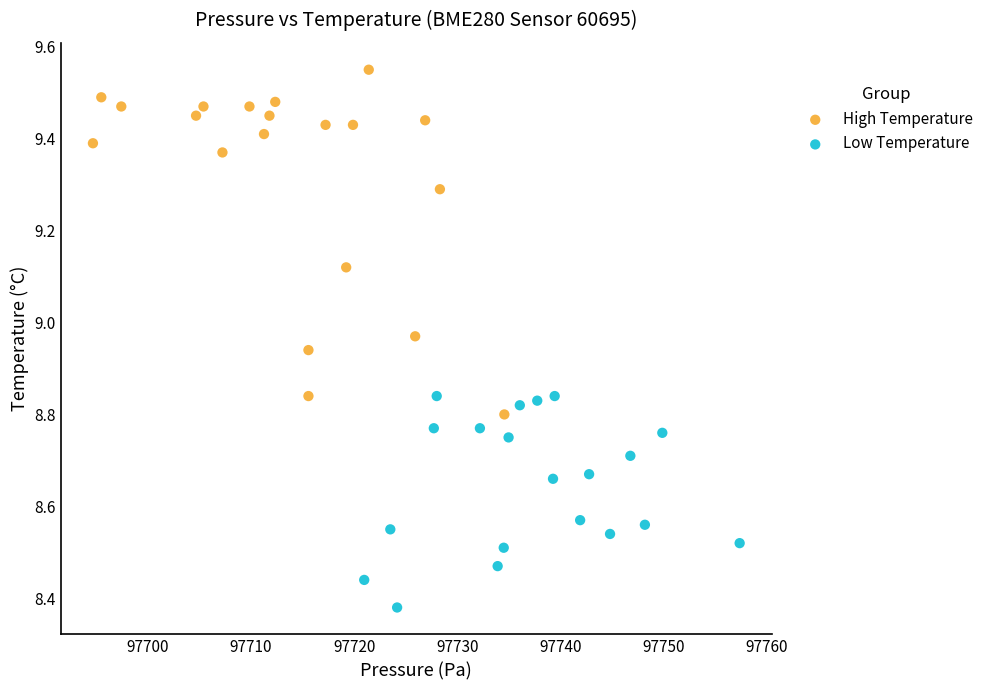

Which series has the largest Y range (max minus min)?

High Temperature